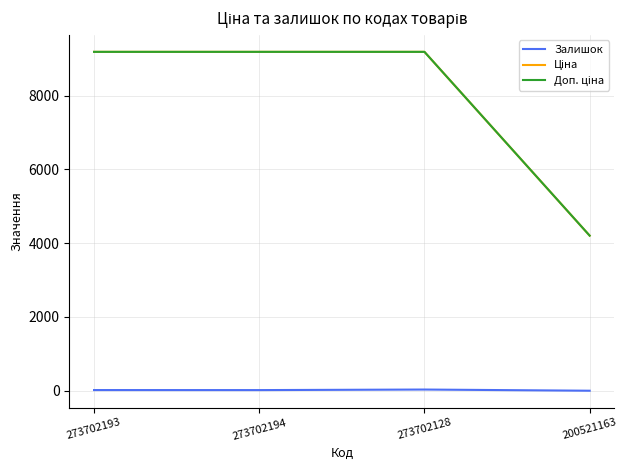

What is the greatest value displayed?

9185.9